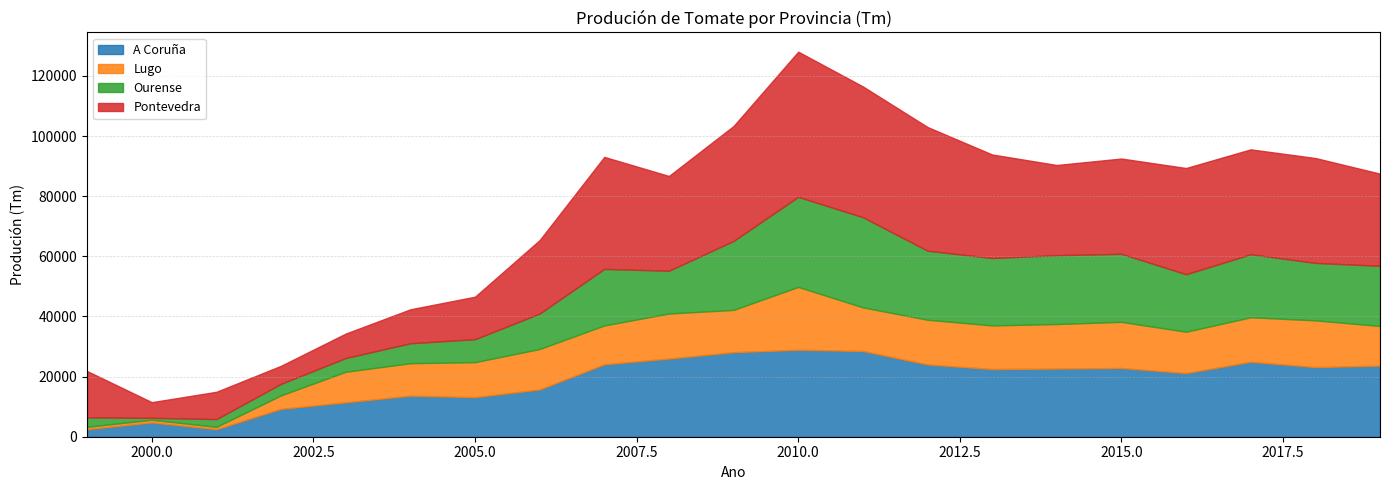

Reading left to right, list all the values displayed in this chart.

A Coruña: 1999=2520	2000=4774	2001=2504	2002=9268	2003=11445	2004=13650	2005=13160	2006=15725	2007=24085	2008=25995	2009=28113	2010=28919	2011=28513	2012=24036	2013=22511	2014=22668	2015=22848	2016=21169	2017=24930	2018=23157	2019=23638
Lugo: 1999=772	2000=878	2001=774	2002=4498	2003=10155	2004=10800	2005=11634	2006=13450	2007=12918	2008=14979	2009=14060	2010=20903	2011=14503	2012=14869	2013=14503	2014=14805	2015=15351	2016=13745	2017=14795	2018=15540	2019=13191
Ourense: 1999=3138	2000=638	2001=2586	2002=3826	2003=4576	2004=6630	2005=7643	2006=11780	2007=18810	2008=14220	2009=22945	2010=29945	2011=29995	2012=22965	2013=22415	2014=22898	2015=22630	2016=19121	2017=20960	2018=19107	2019=20007
Pontevedra: 1999=15410	2000=5201	2001=9080	2002=6000	2003=8124	2004=11288	2005=14125	2006=24425	2007=37238	2008=31515	2009=38213	2010=48273	2011=43481	2012=41126	2013=34425	2014=29988	2015=31681	2016=35321	2017=34878	2018=34873	2019=30652